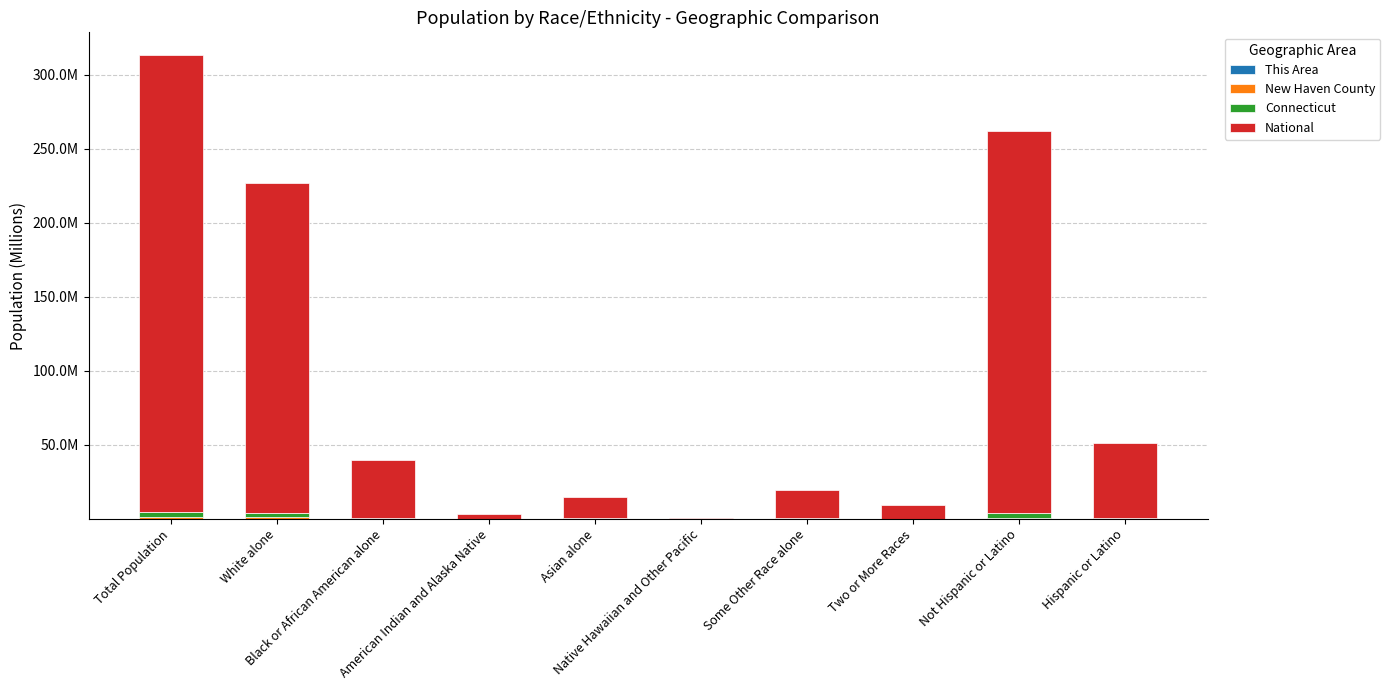

What is the label of the 1st bar from the right?

Hispanic or Latino